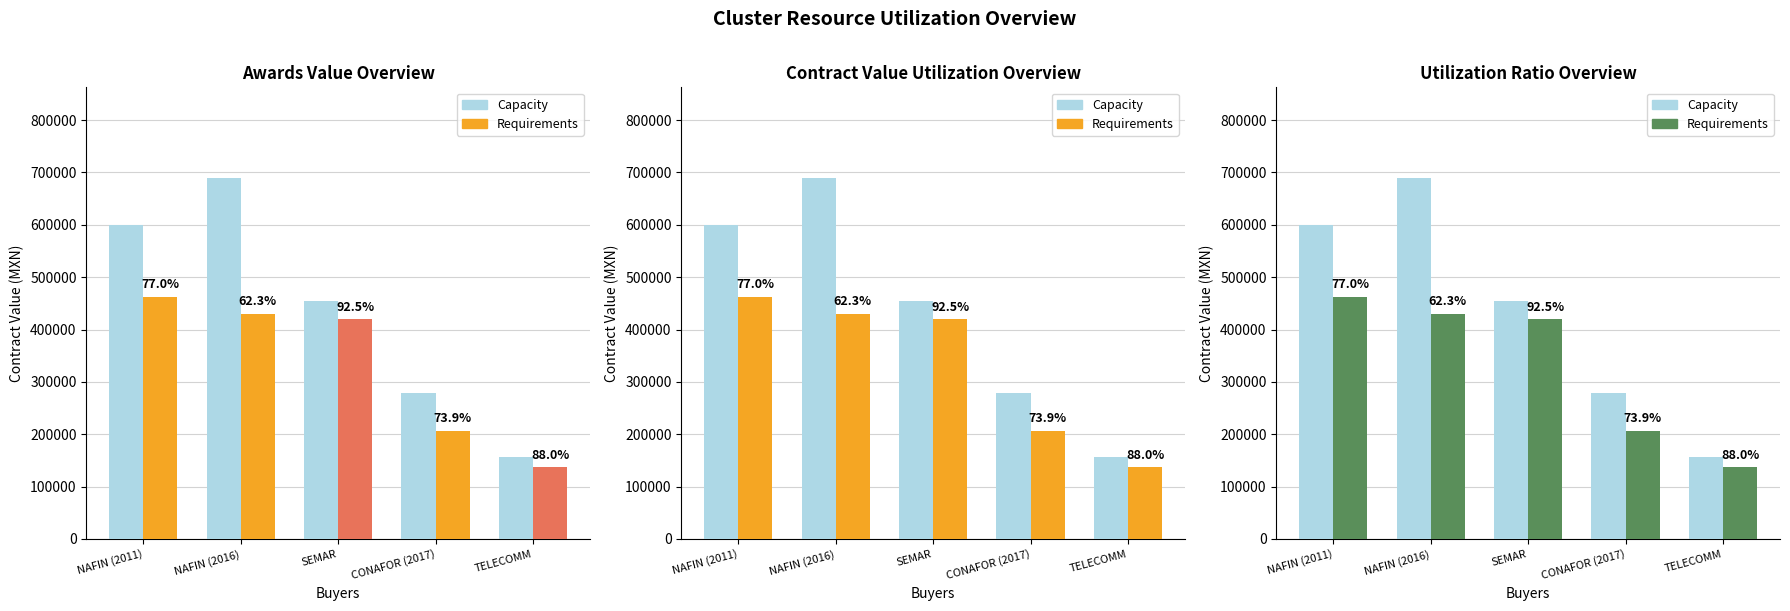

Reading right to left, transcribe all the data shown in this chart.

Capacity: TELECOMM=156000.0	CONAFOR (2017)=279200.0	SEMAR=454114.0	NAFIN (2016)=690000.0	NAFIN (2011)=600000.0
Requirements: TELECOMM=137265.0	CONAFOR (2017)=206400.0	SEMAR=420000.0	NAFIN (2016)=429999.9	NAFIN (2011)=462260.0